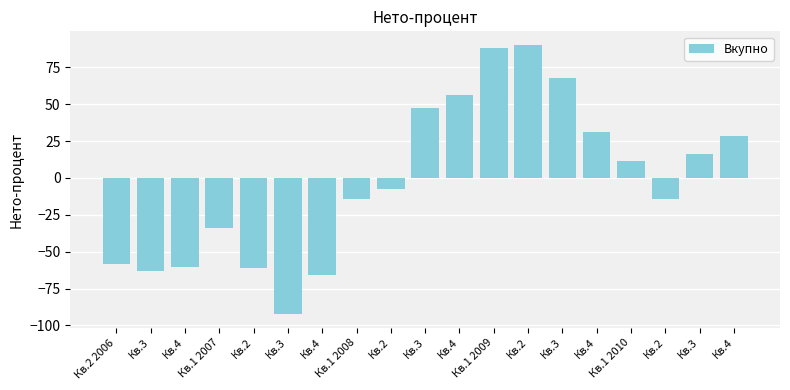

Reading left to right, transcribe all the data shown in this chart.

-58.2	-63.2	-60.3	-33.8	-60.7	-92.4	-65.7	-14.1	-7.2	47.3	56.2	88.4	90.3	67.6	31.4	11.5	-14.1	16.3	28.2